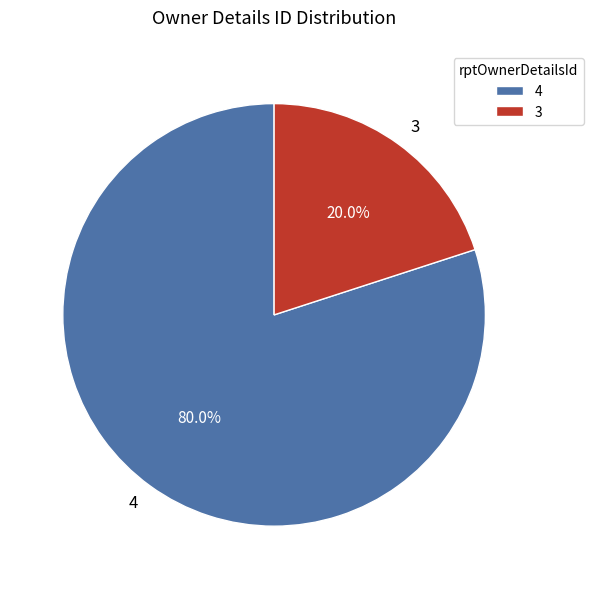

To the nearest percent, what is the average slice percentage?

50%